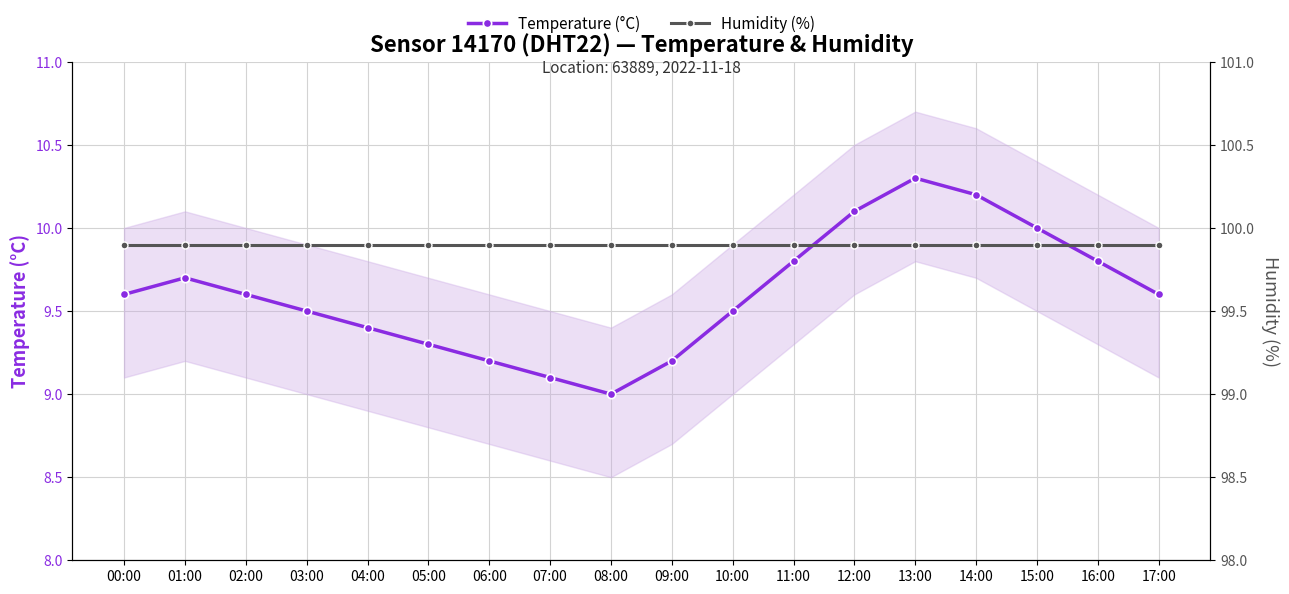

At which category is the sum across all series the highest?

13:00